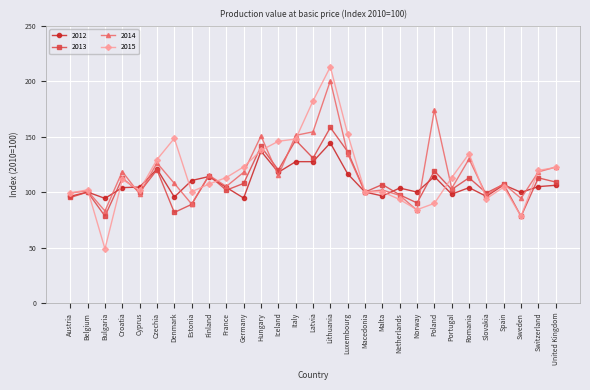

What is the highest value of the 2015 series?

212.9